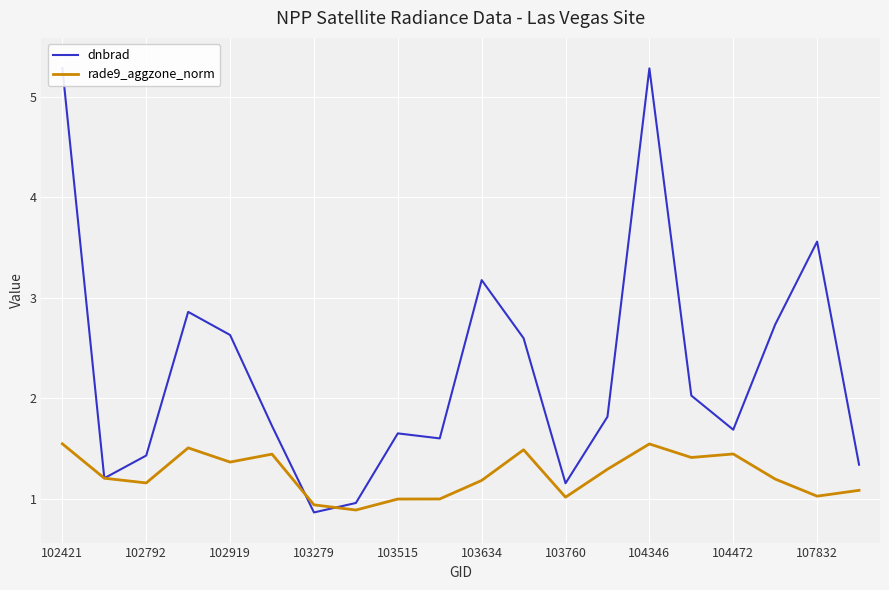

The rade9_aggzone_norm series shows 2.2 at 104346. True or false?

False